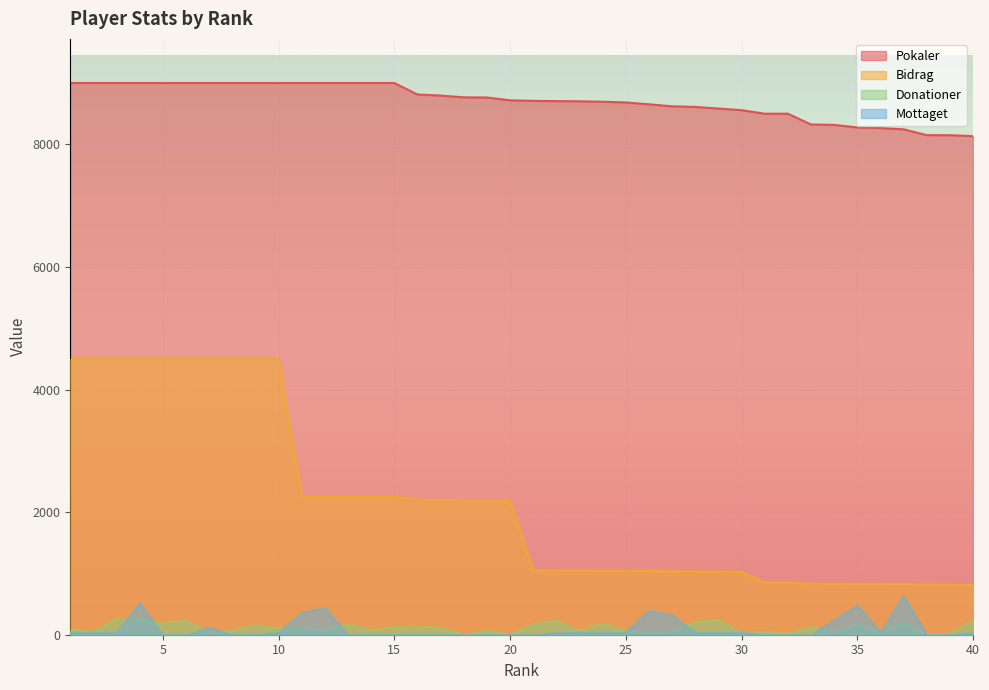

True or false: Donationer and Pokaler cross at least once.

False